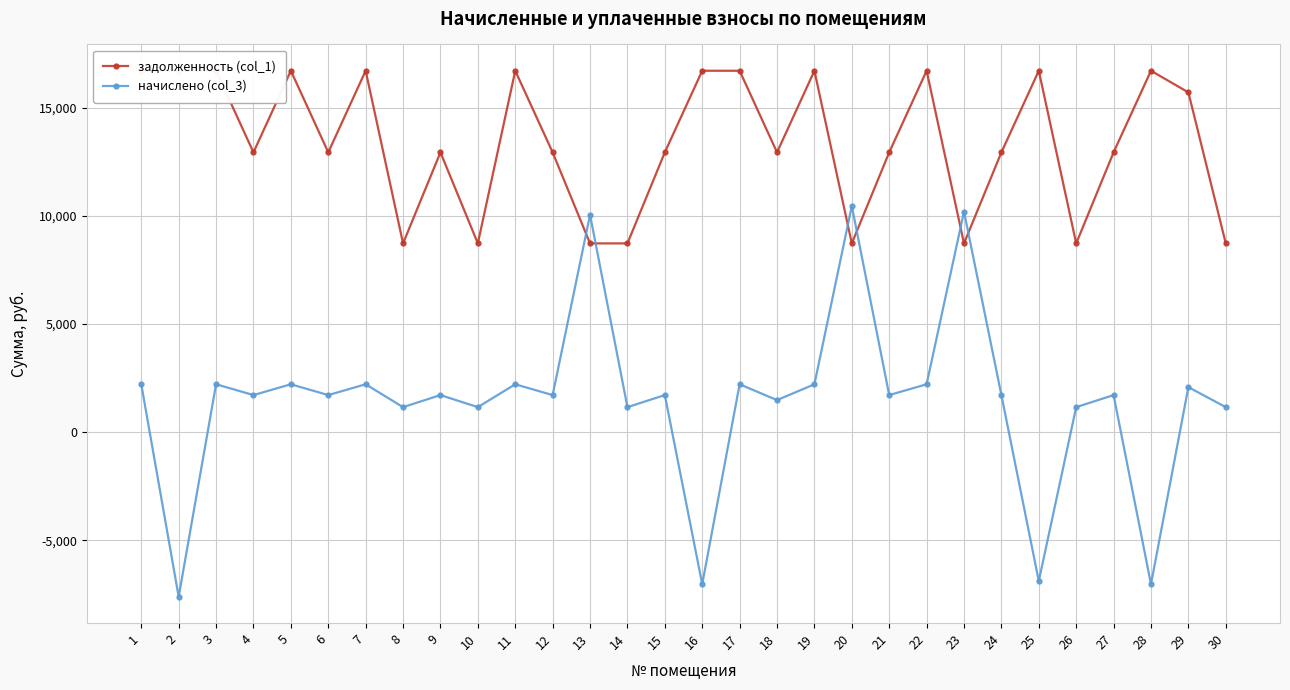

Does the chart have visible grid lines?

Yes